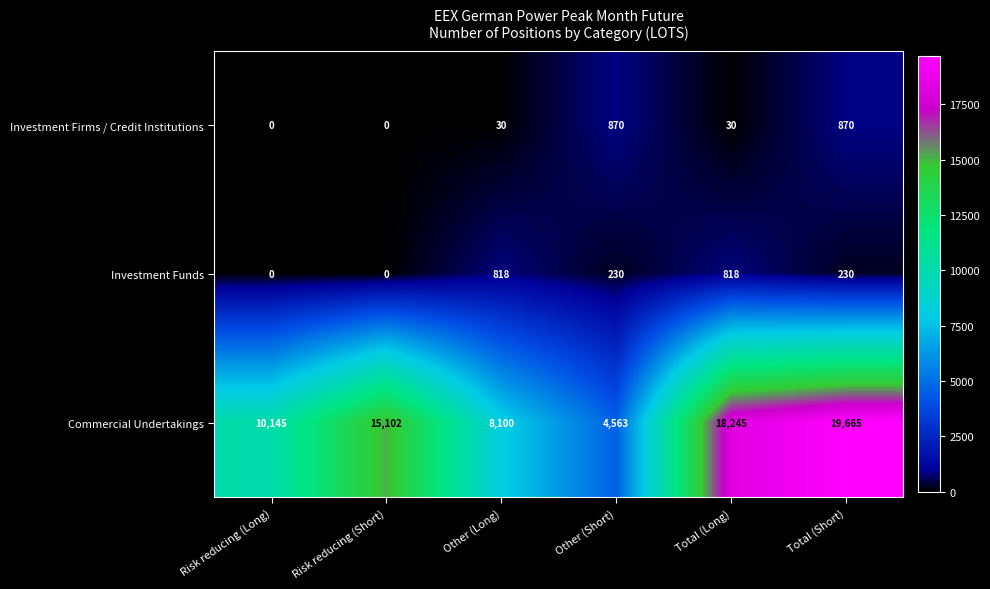

Is it true that Investment Funds equals 56 at Other (Short)?

False